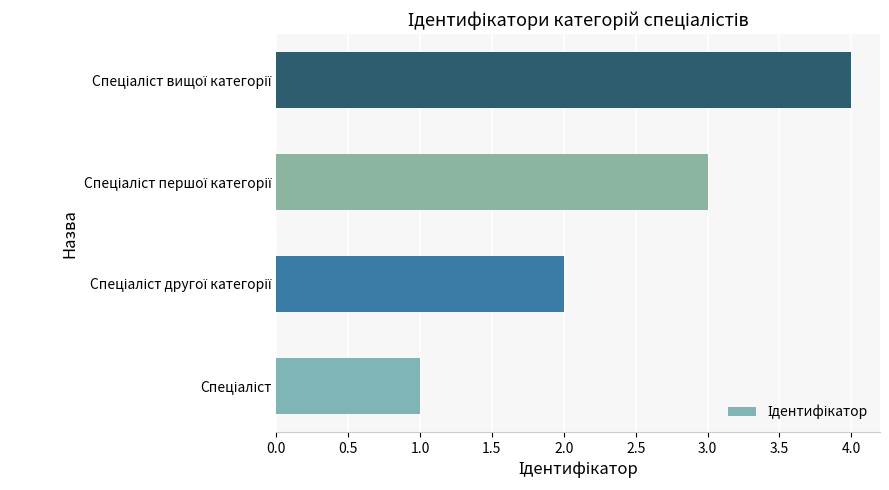

How many values are between 2 and 4?

3